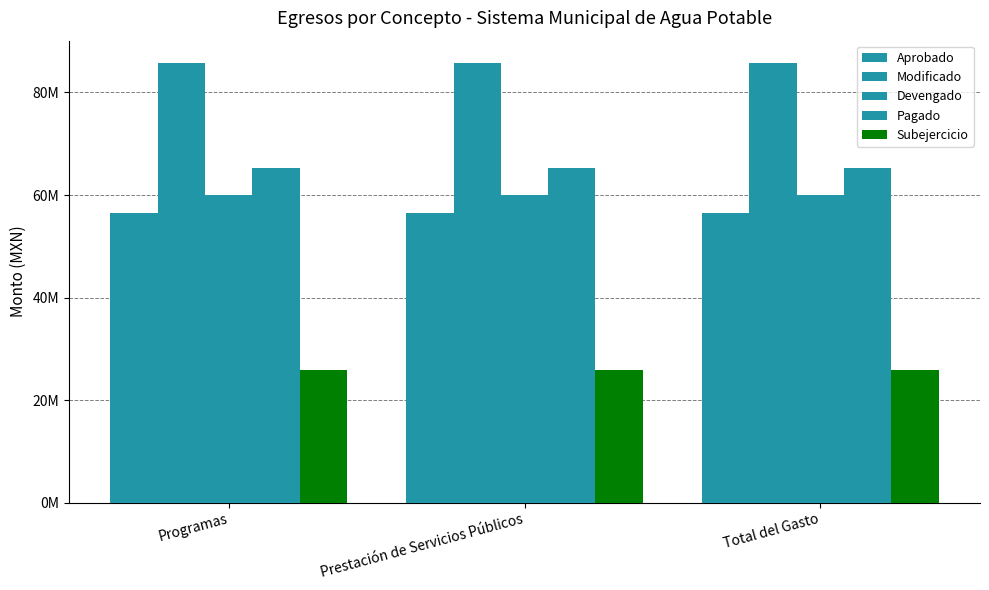

Are the bars horizontal?

No